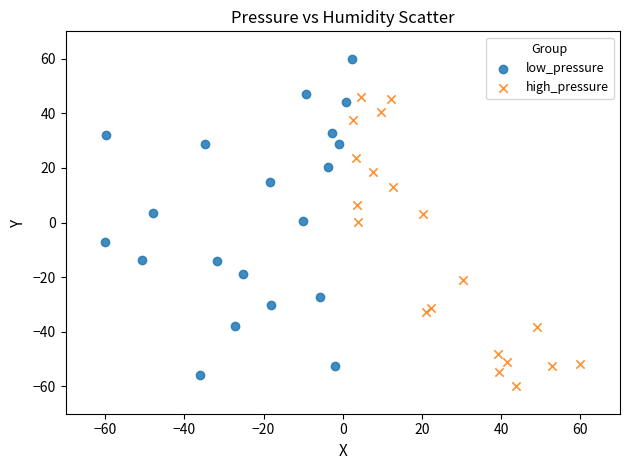

Which series has the widest spread of Y values?

low_pressure